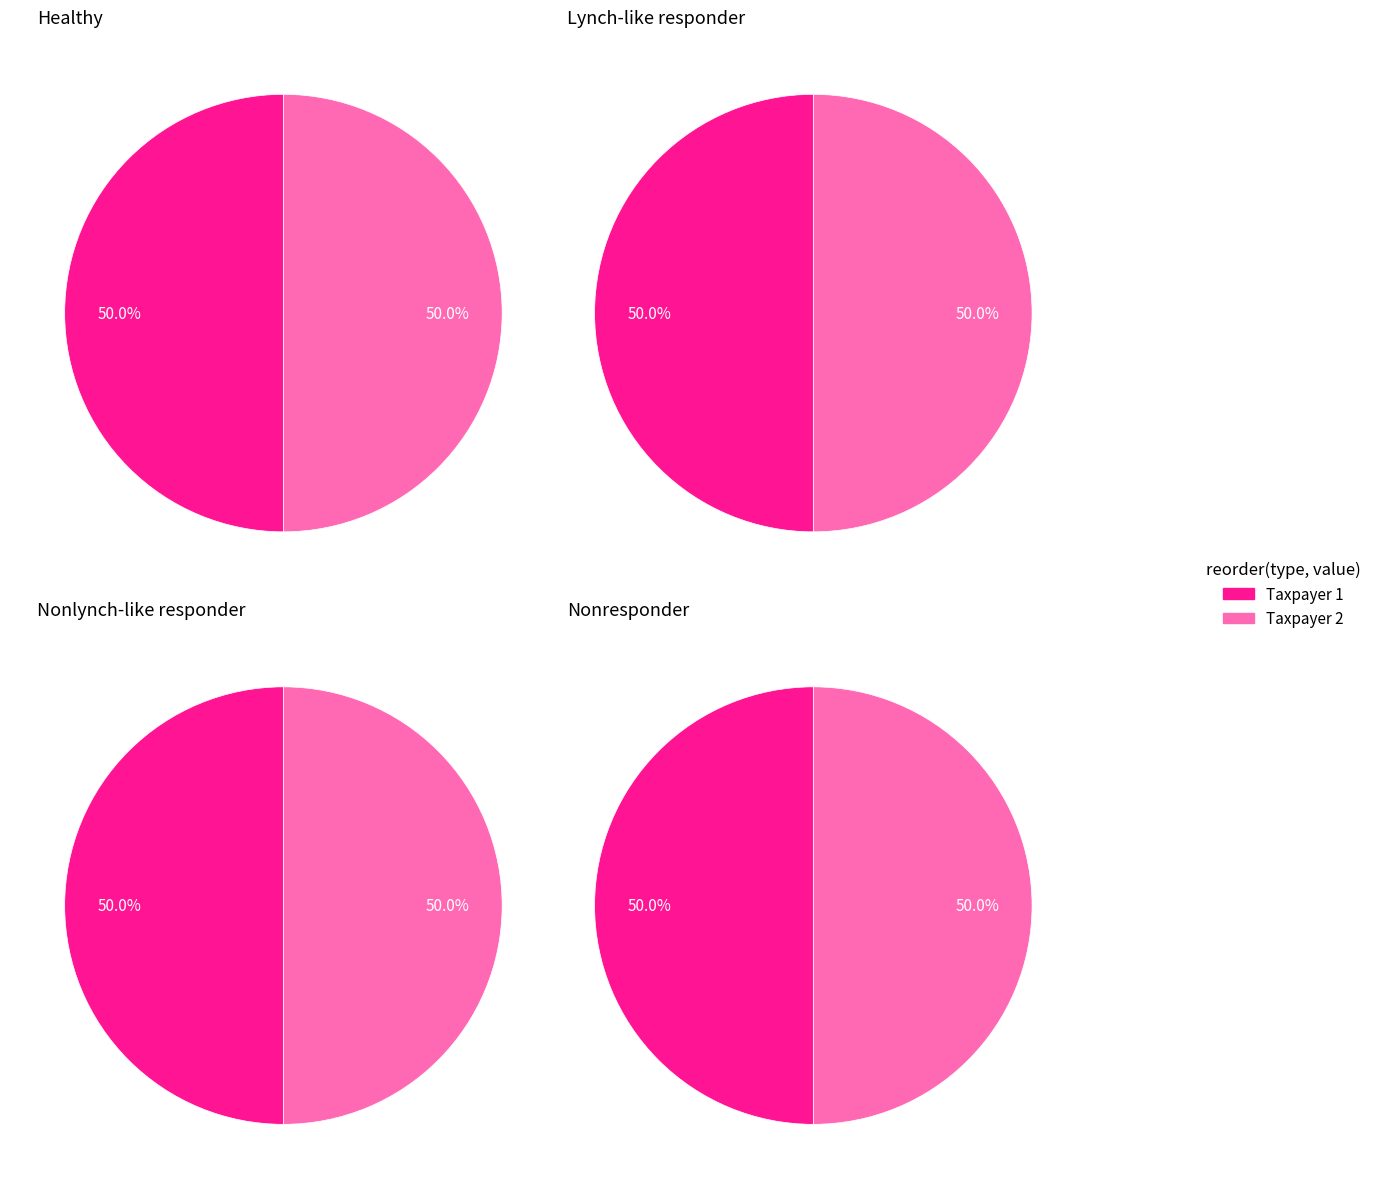

Does Prior Year Rental Income account for over 50% of the chart?

No